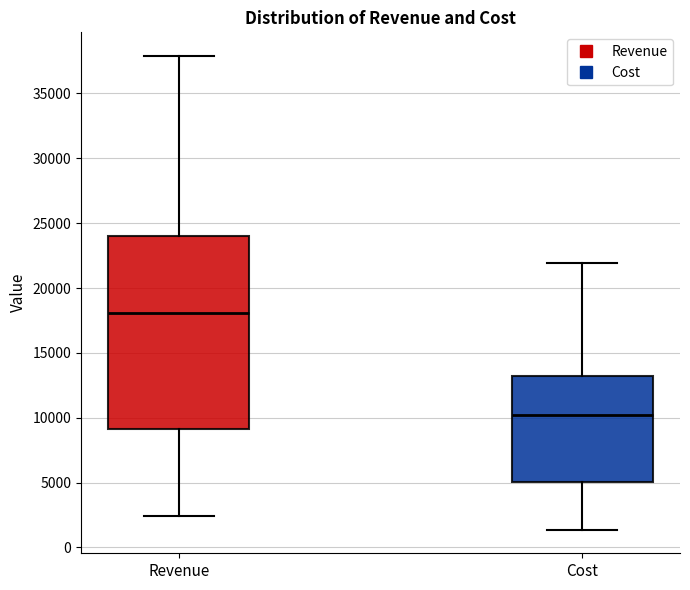

Reading left to right, transcribe this box plot: for each box, give where its median line is, the range the box spans, and where its two whiskers end, as read against the y-axis. The values are not printed on the chart, so give them approximately, as read against the axis.

Revenue: median 18000, box 9000 to 24000, whiskers 2500 to 38000
Cost: median 10000, box 5000 to 13000, whiskers 1500 to 22000